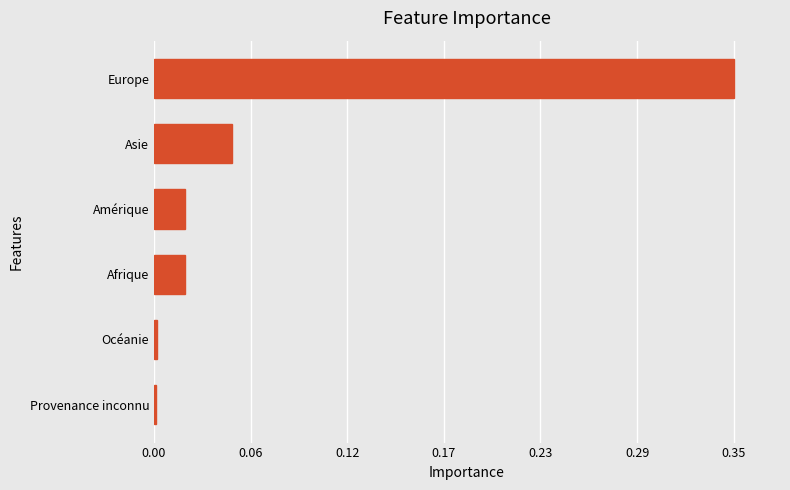

How many bars are there in total?

6